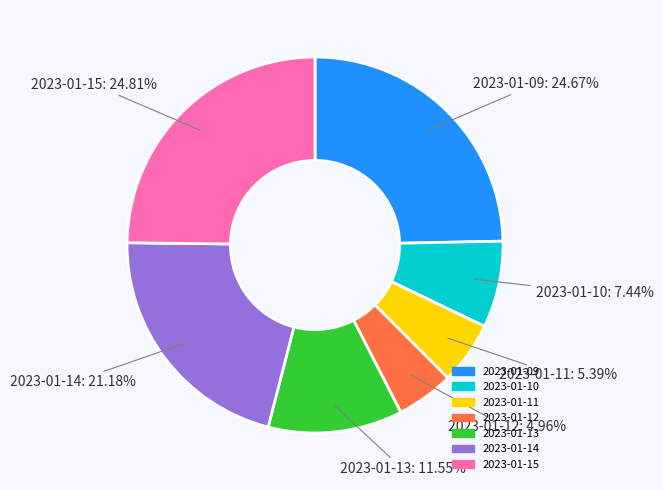

To the nearest percent, what portion does 2023-01-11 represent?

5%